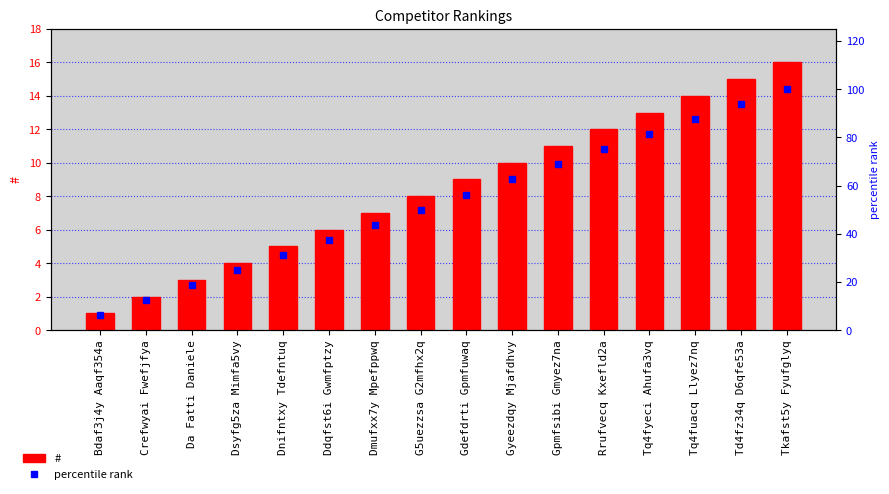

How many groups of bars are there?

16